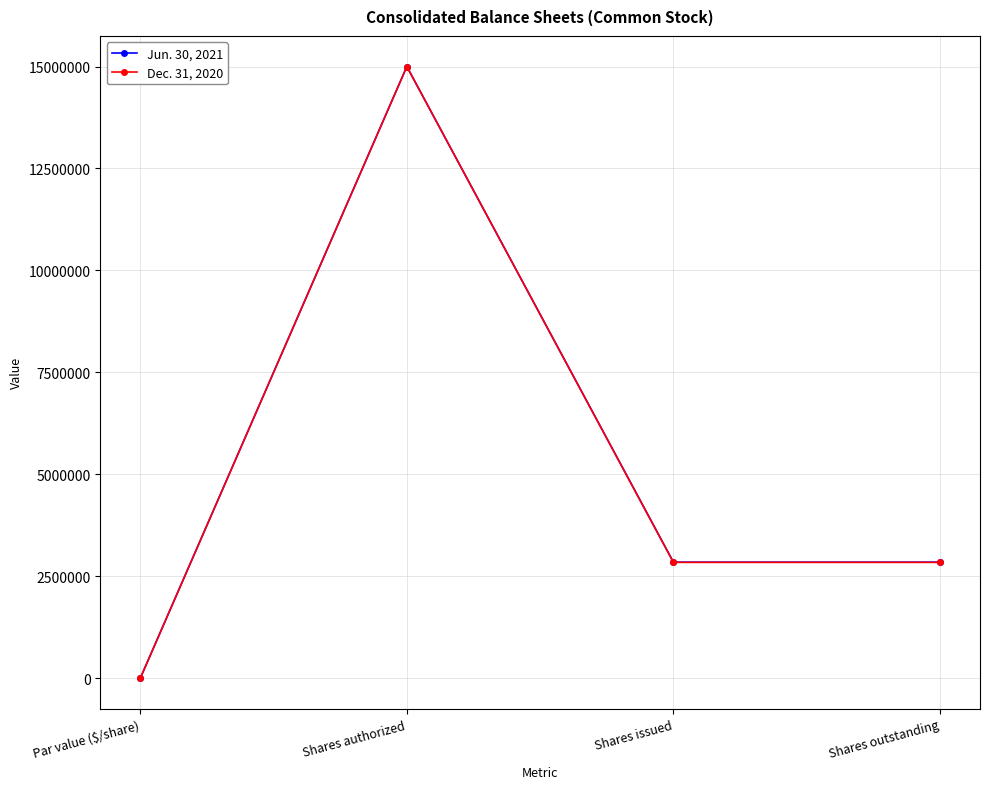

What is the lowest value of the Jun. 30, 2021 series?

1